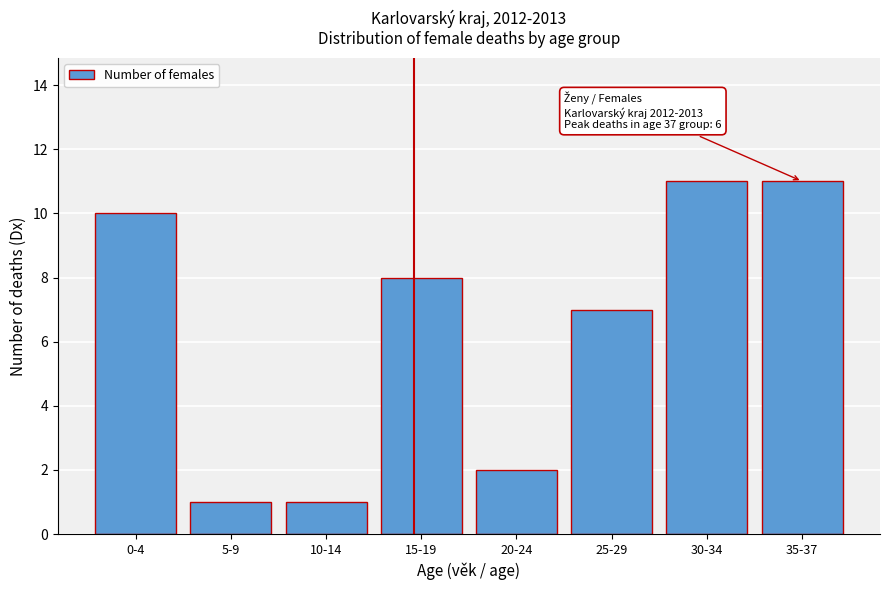

Reading left to right, what are all the values shown in this chart?

10	1	1	8	2	7	11	11